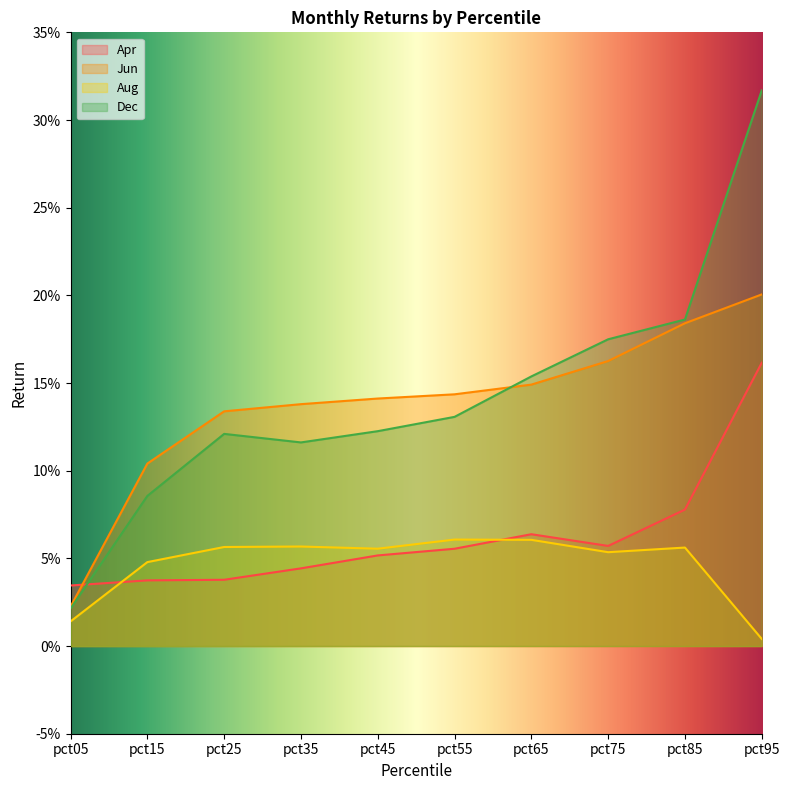

What is the difference between the highest and lowest values at pct45?

0.1